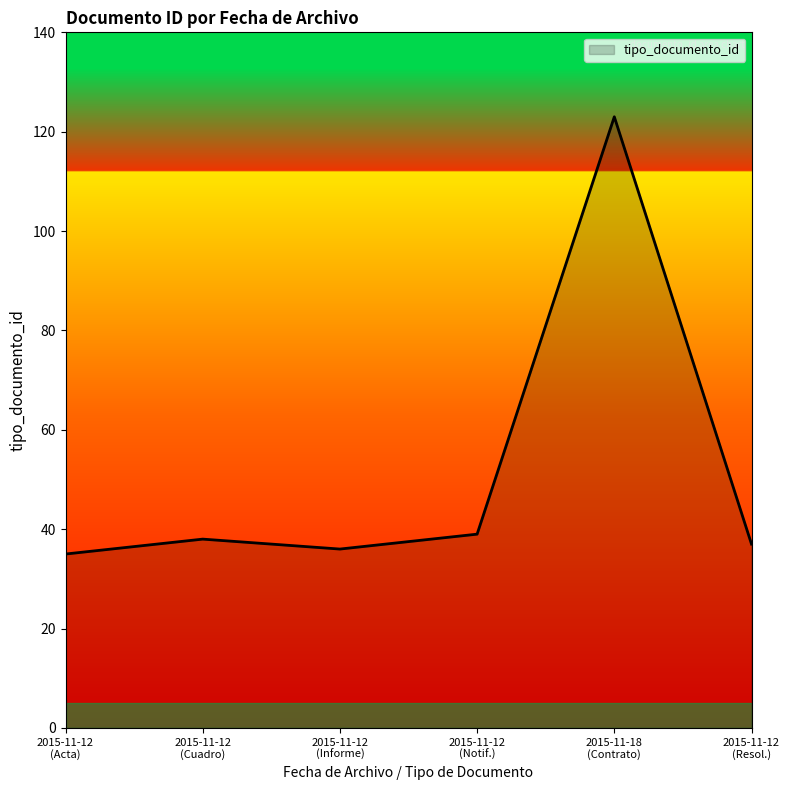

What is the sum of all values?

308